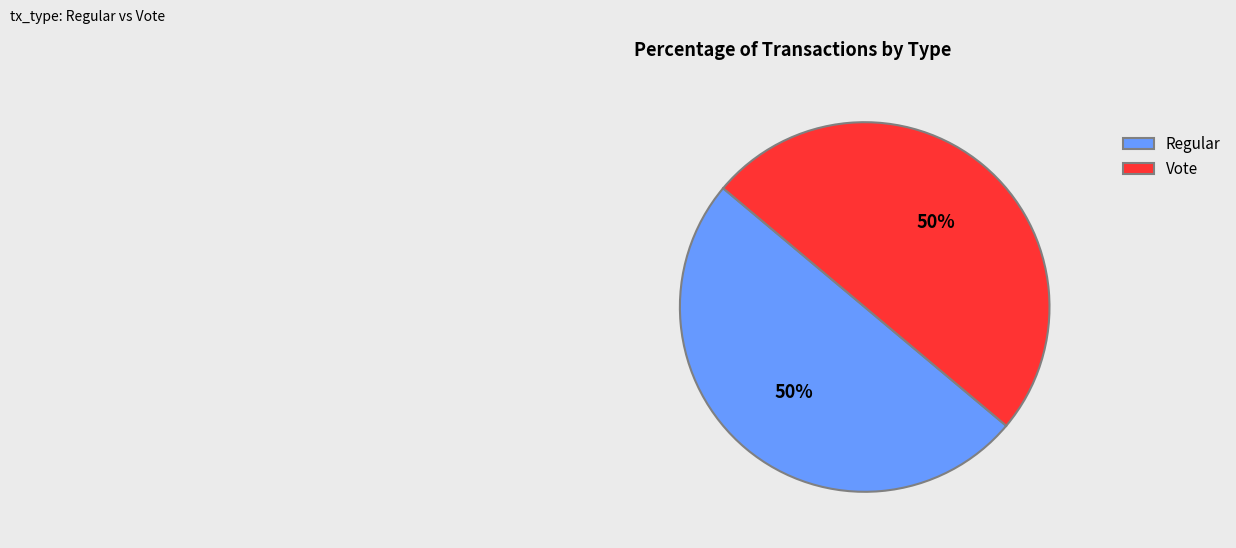

Combined, do Vote and Regular account for over 50%?

Yes